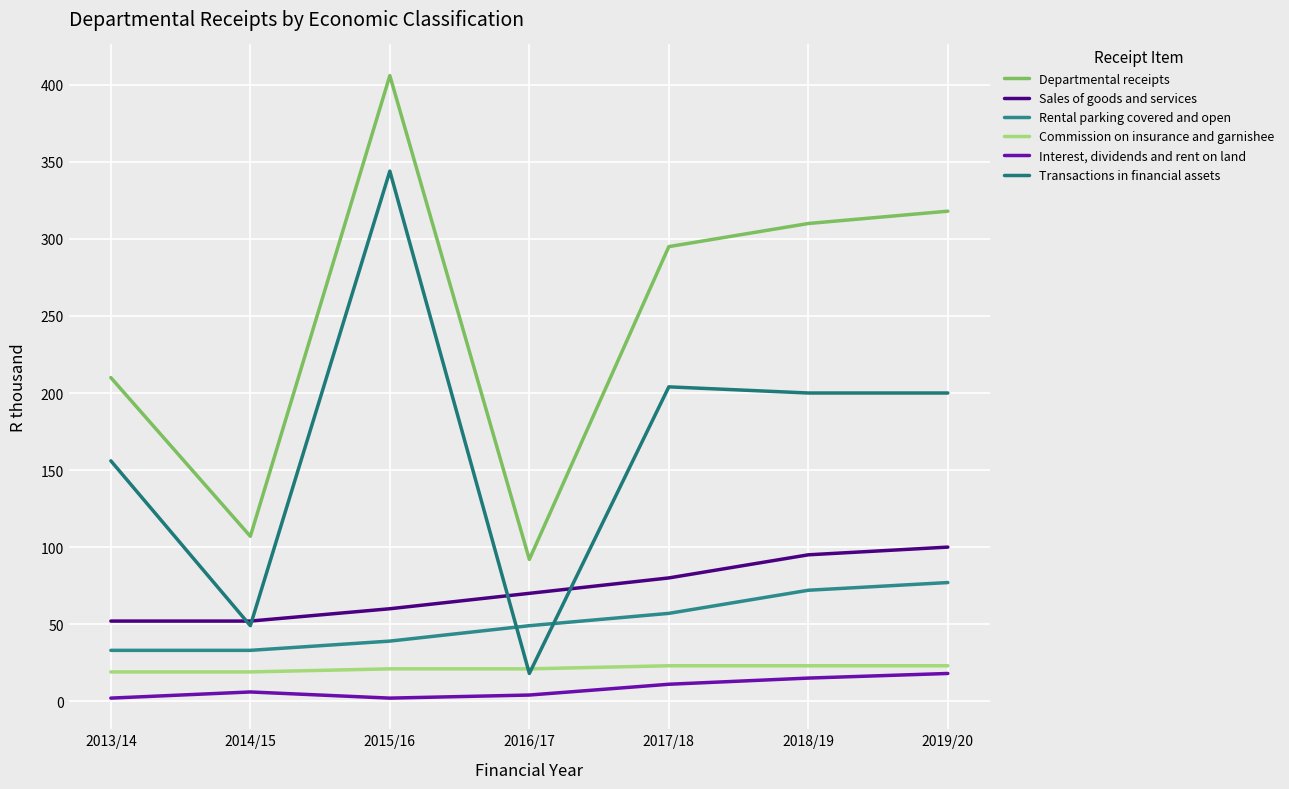

The value of Commission on insurance and garnishee at 2017/18 is 23. True or false?

True